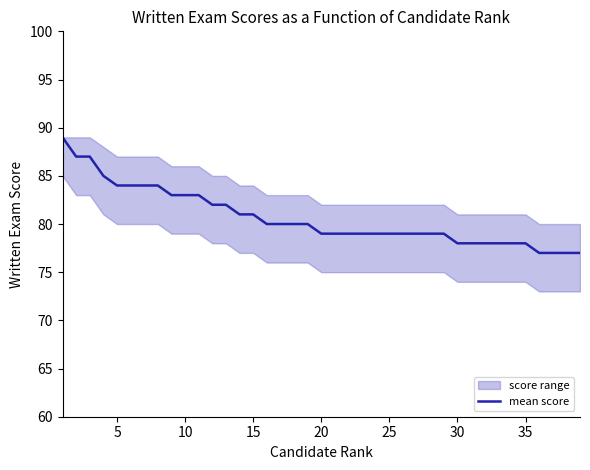

How many data points are less than 79?

10